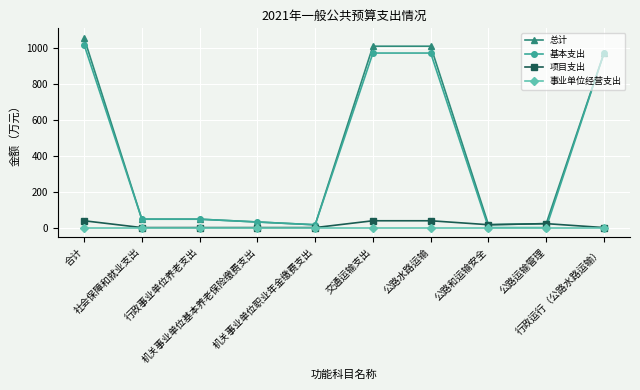

What are all the series names shown in the legend?

总计, 基本支出, 项目支出, 事业单位经营支出